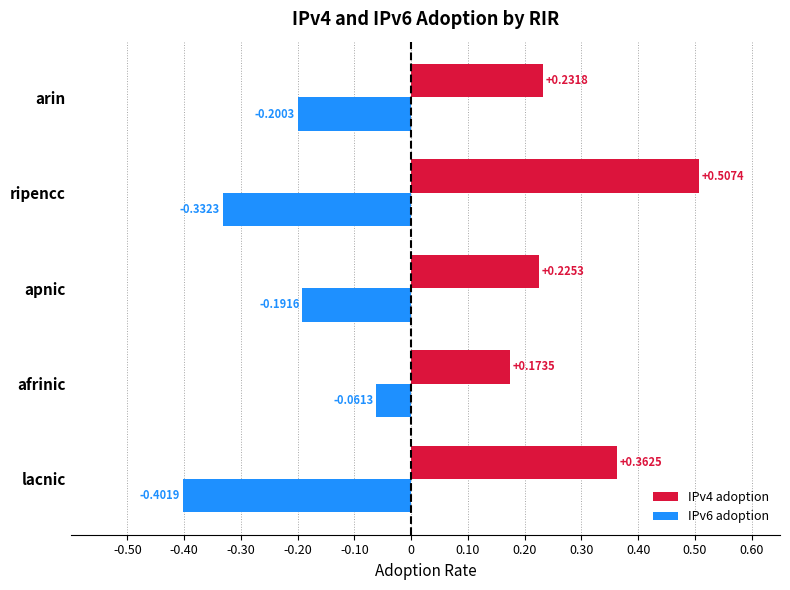

At which label is IPv4 adoption closest to 0?

afrinic